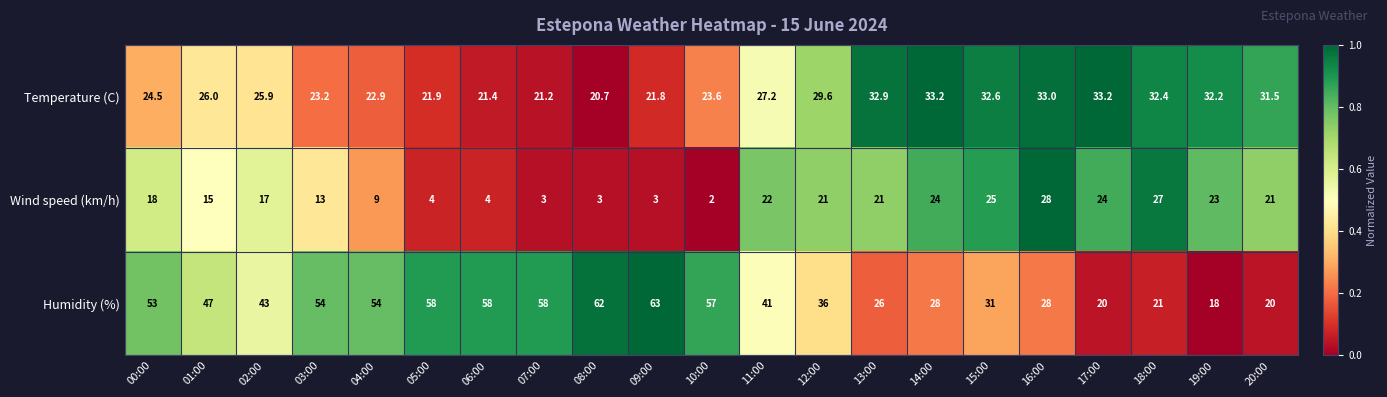

Rank the series by their average value, from lowest to highest.

Wind speed (km/h), Temperature (C), Humidity (%)